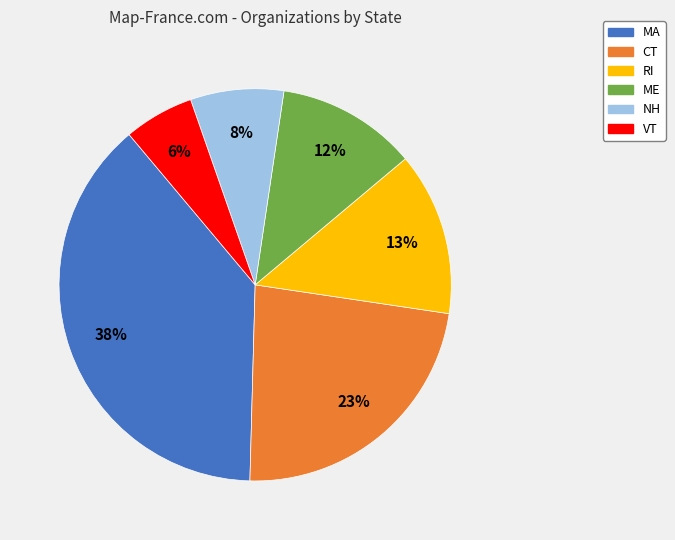

Is there any slice that represents more than half of the pie?

No